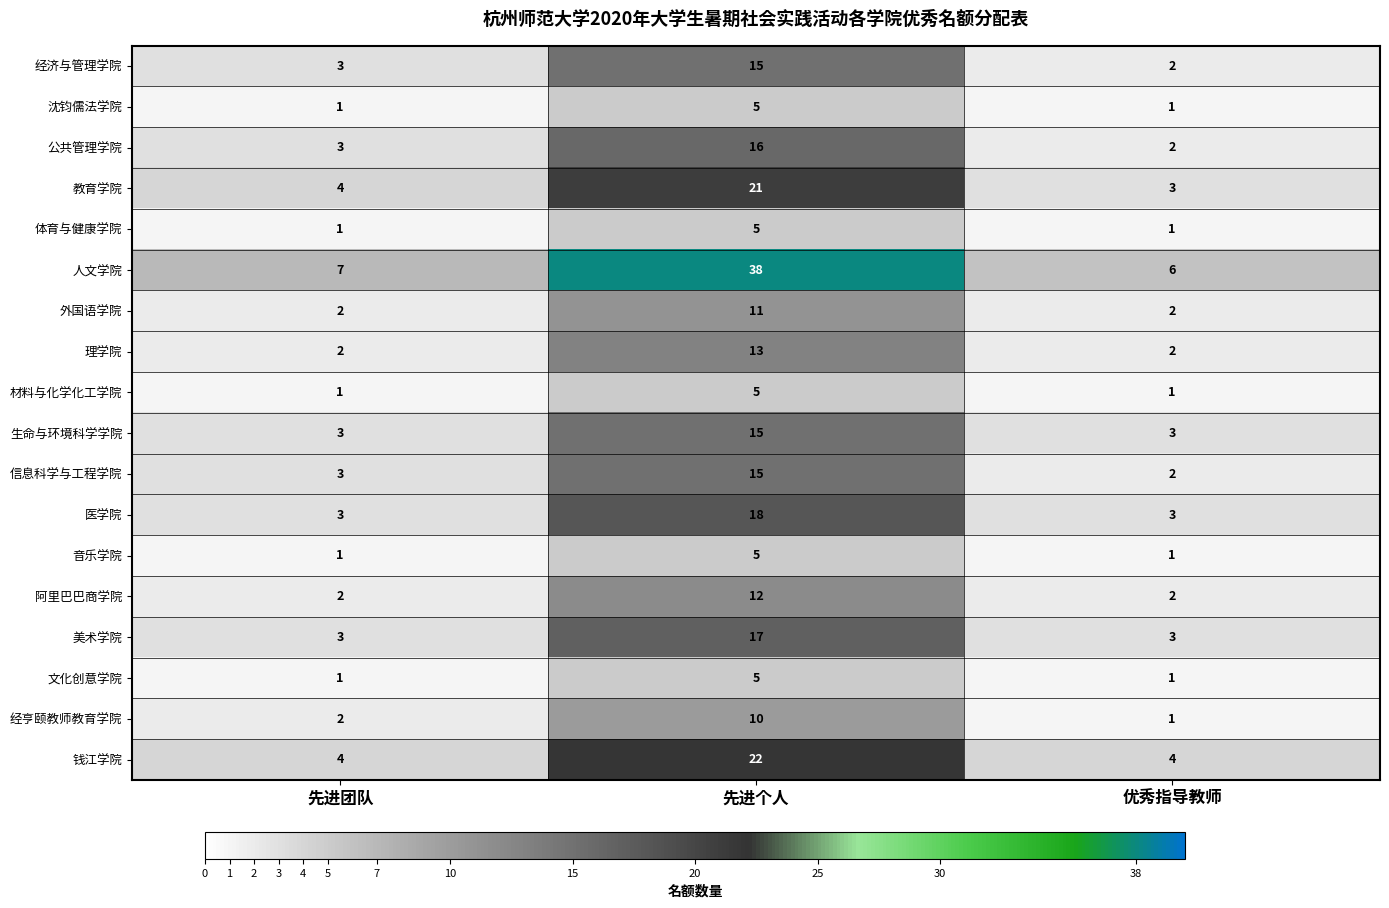

What is the sum of the 理学院 values at 先进个人 and 先进团队?

15